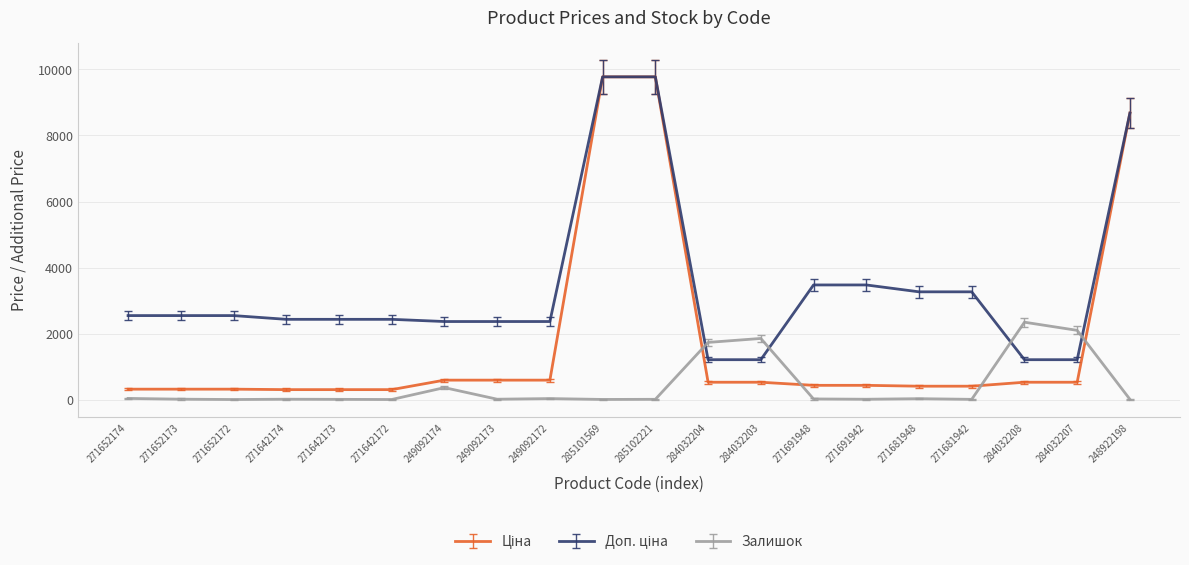

What is the total value across all series at 284032207?

3837.9